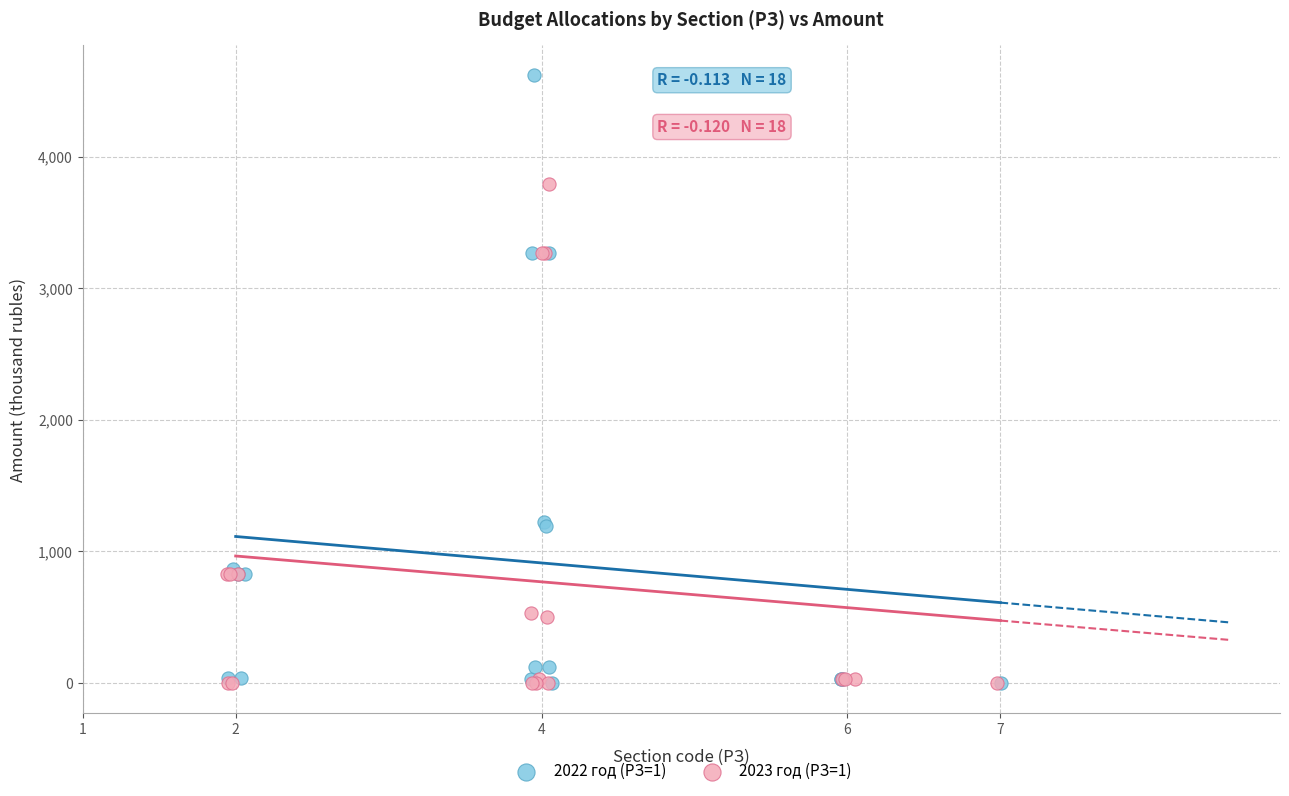

Which series has the widest spread of Y values?

2022 год (РЗ=1)